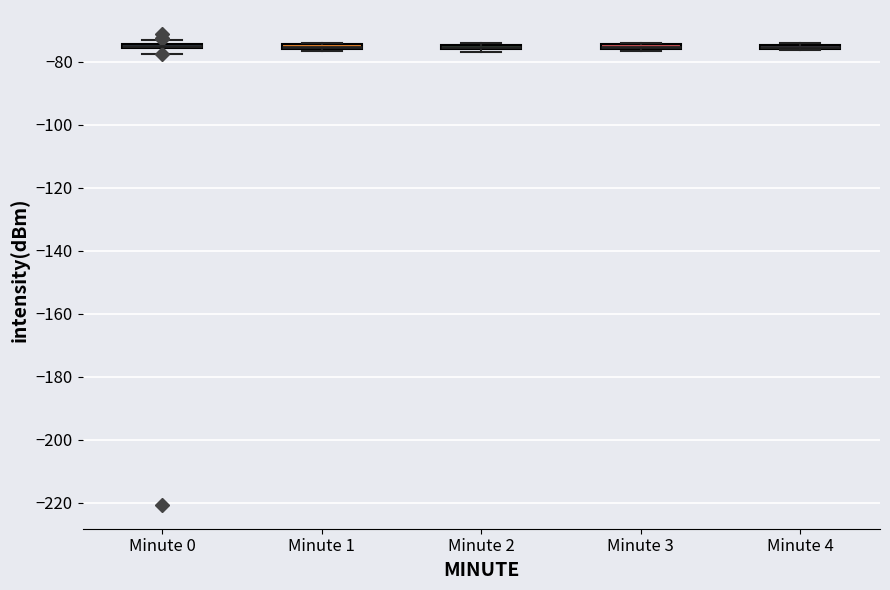

Where is the upper edge of the box for Minute 1 on the y-axis? The values are not printed on the chart, so give them approximately, as read against the axis.

-74